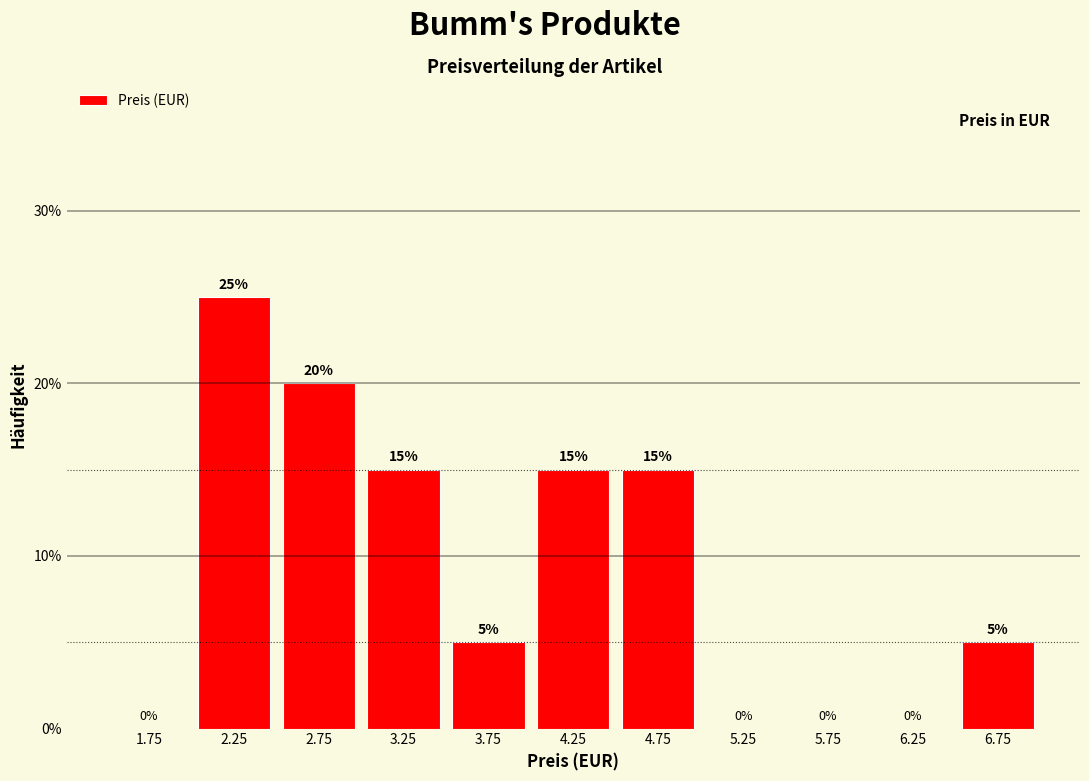

How tall is the bar that spans 2.5 to 3.0 on the x-axis?

20